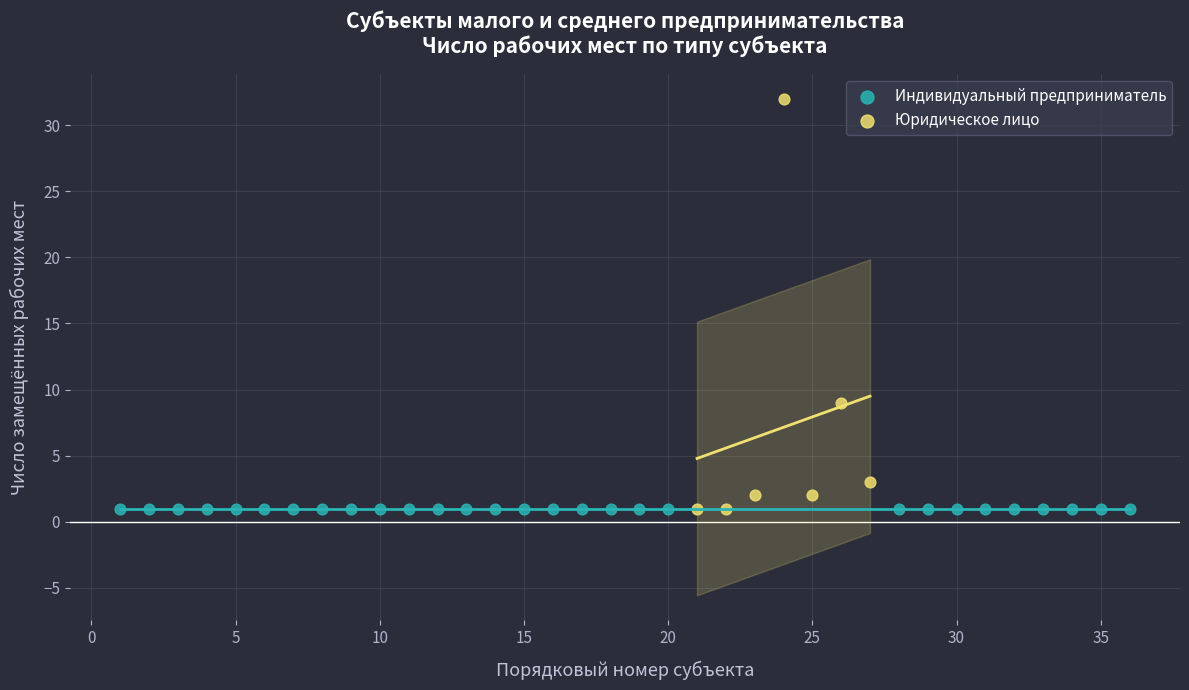

What are all the series names shown in the legend?

Индивидуальный предприниматель, Юридическое лицо